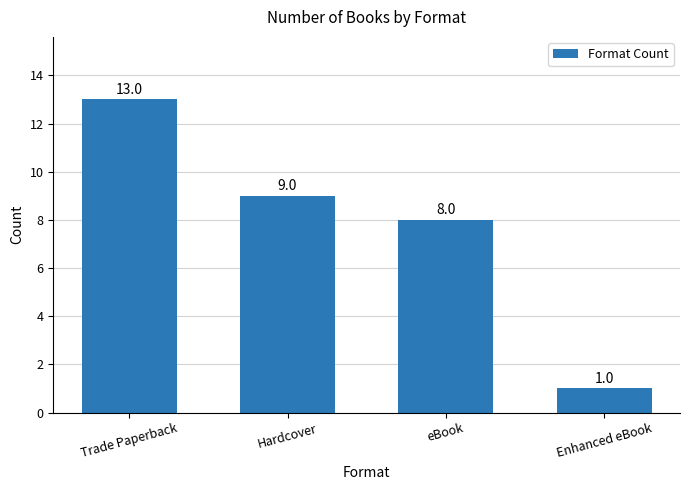

Reading left to right, extract all data points from this chart.

13	9	8	1